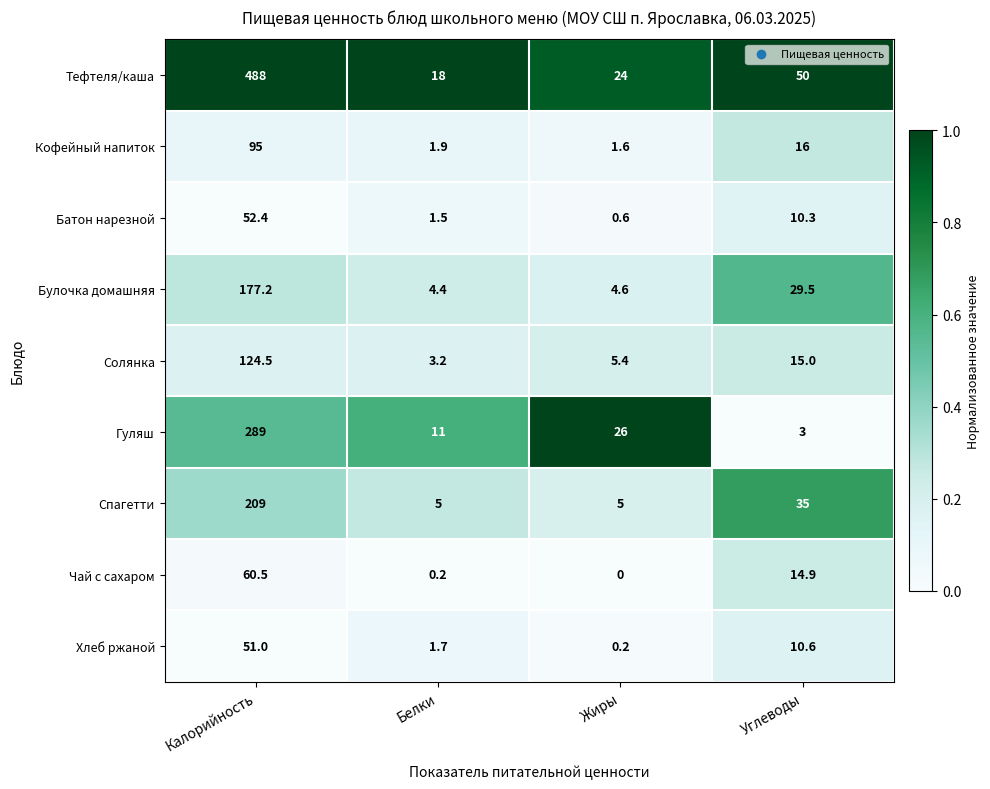

What is the maximum value shown in the chart?

488.0